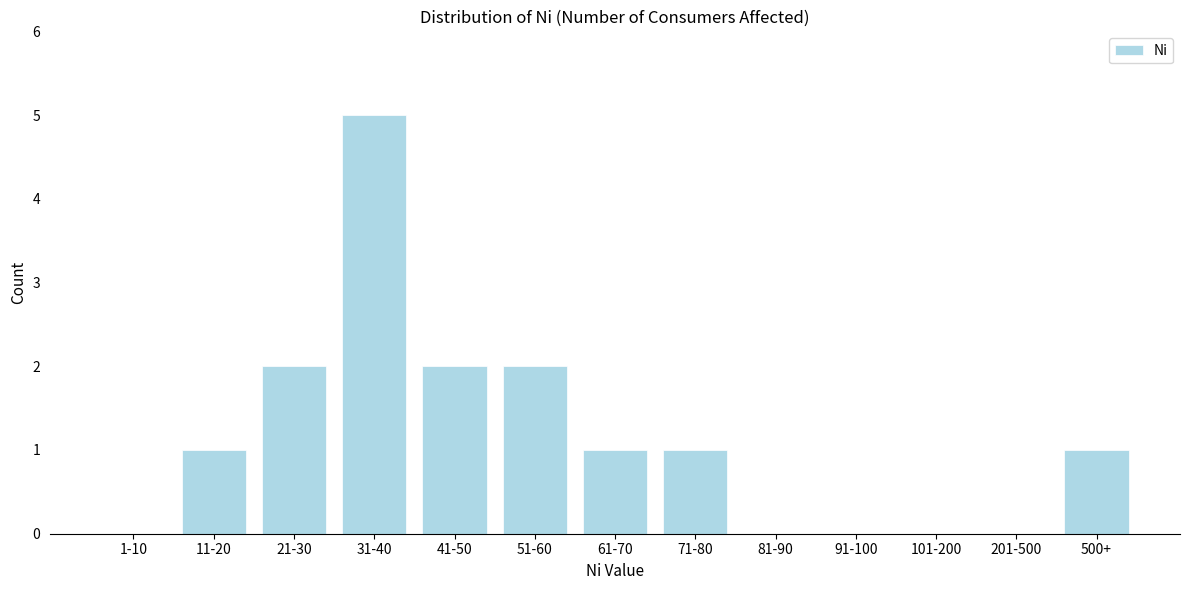

Reading right to left, what are all the values shown in this chart?

500+=1	201-500=0	101-200=0	91-100=0	81-90=0	71-80=1	61-70=1	51-60=2	41-50=2	31-40=5	21-30=2	11-20=1	1-10=0